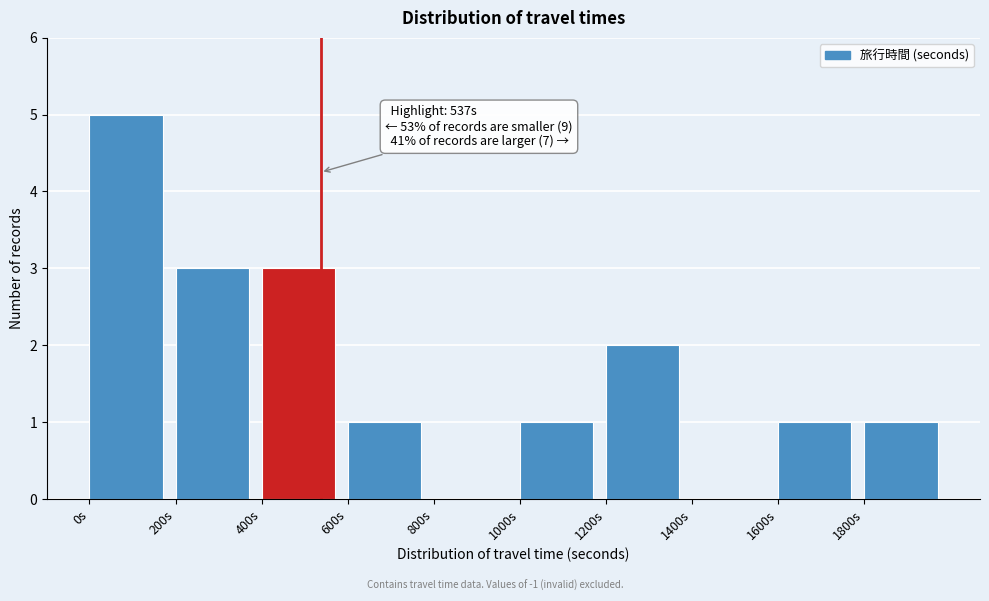

Which range on the x-axis has the tallest bar?

0 to 200